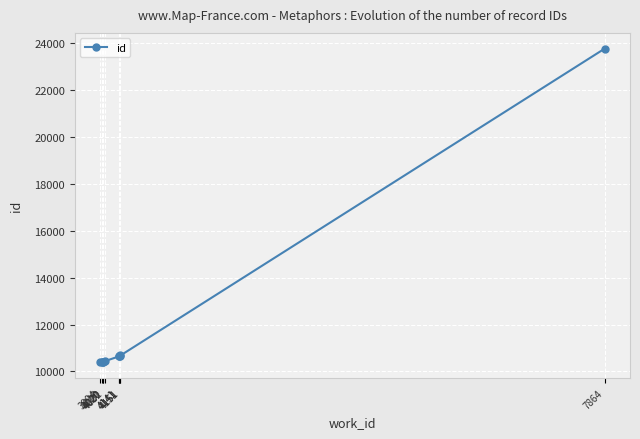

What is the ratio of the value at 4032 to the value at 3994?

1.0